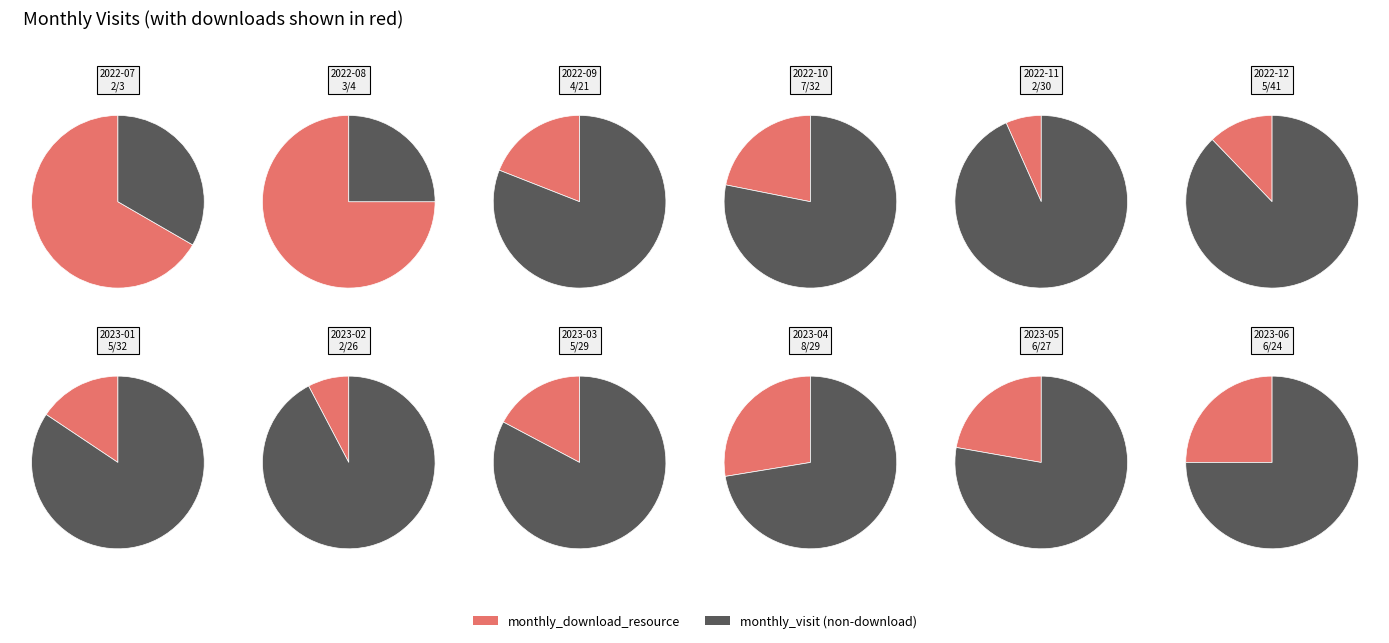

To the nearest percent, what is the combined percentage of 2022-08 and 2022-10?

12%